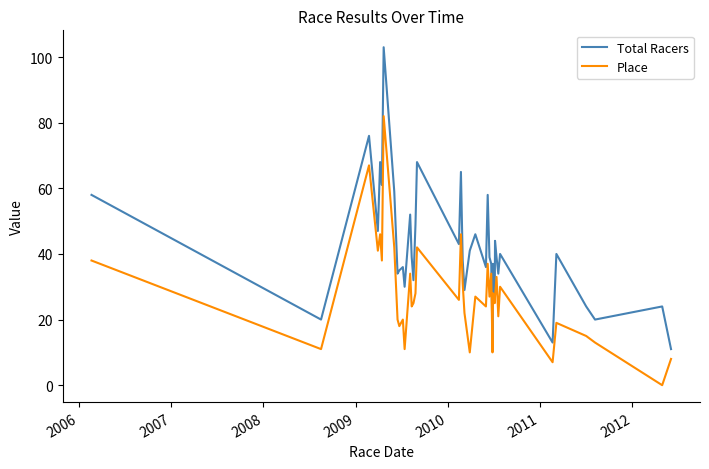

Which series has the widest spread of values?

Total Racers